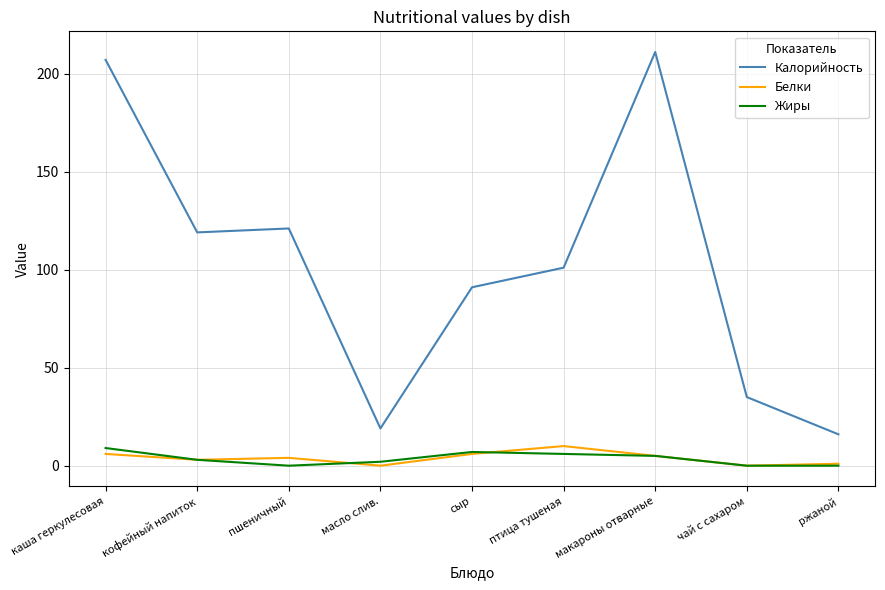

What is the difference between the Калорийность values at чай с сахаром and кофейный напиток?

84